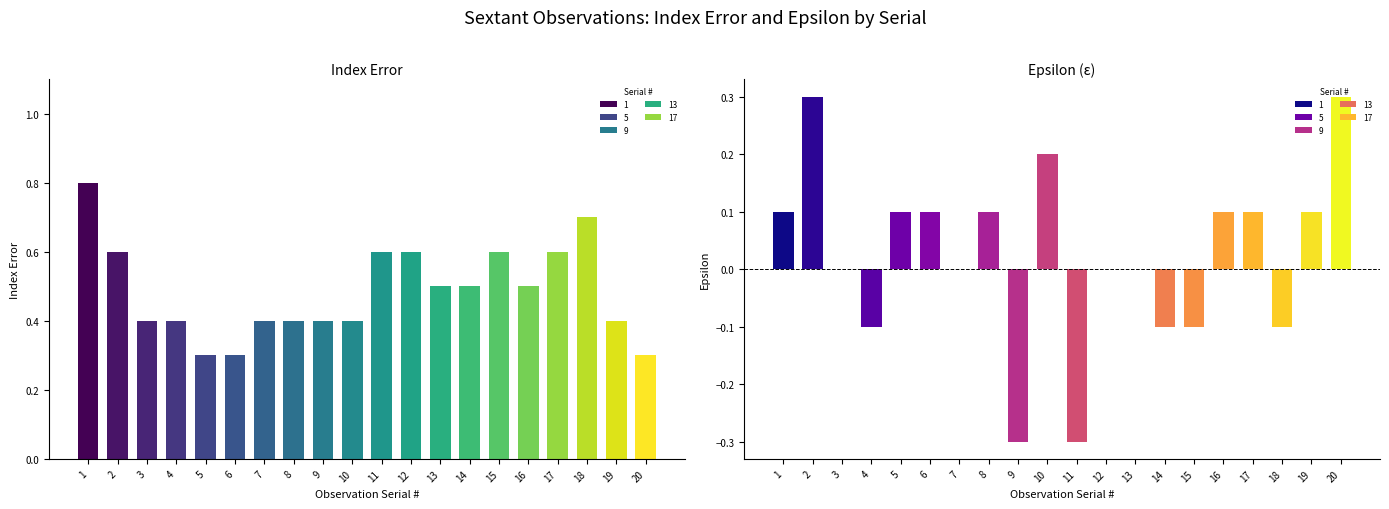

What is the sum of all Epsilon (col_6) values?

0.5